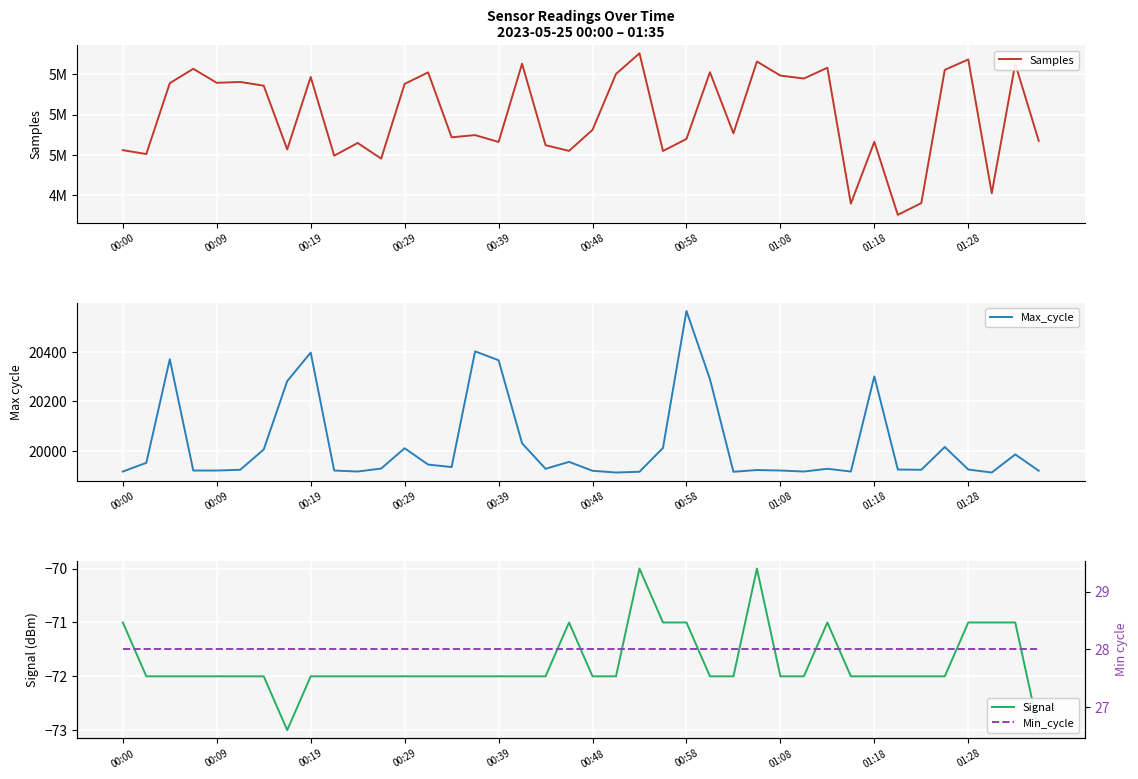

What is the lowest value of the Max_cycle series?

19913